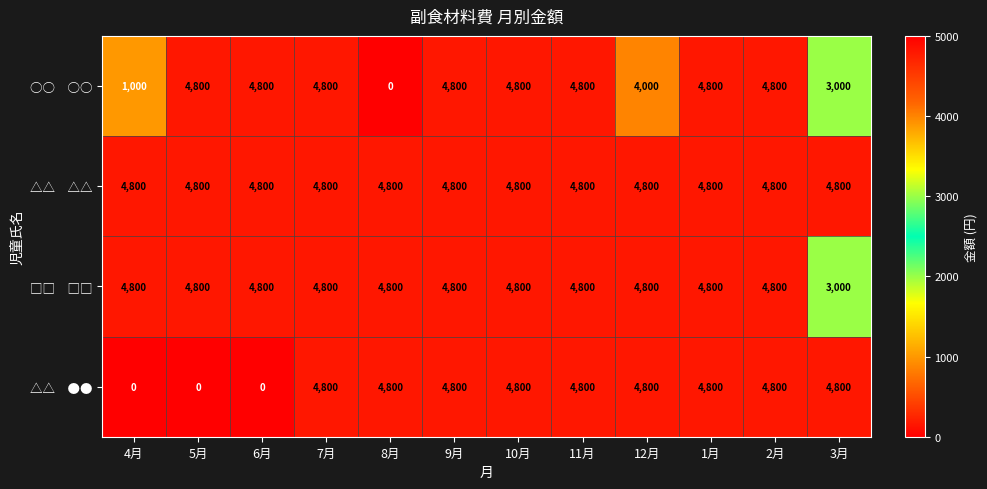

What is the spread (max minus min) of values at 12月?

800